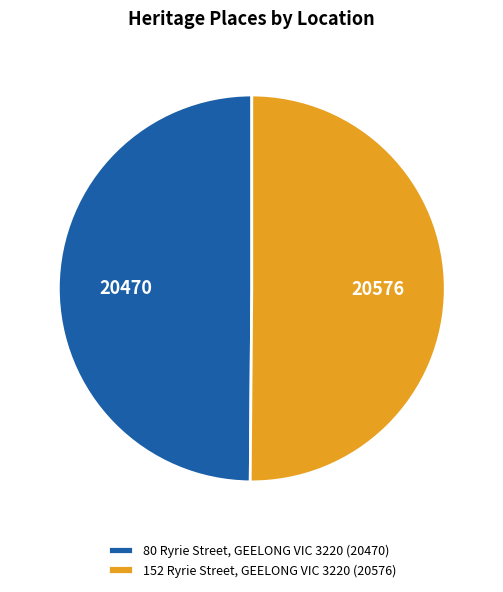

Approximately how many times larger is the value at 152 Ryrie Street, GEELONG VIC 3220 compared to 80 Ryrie Street, GEELONG VIC 3220?

1.0